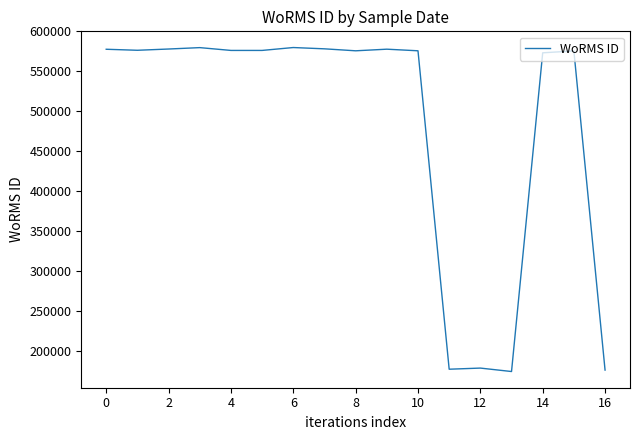

What is the maximum value shown in the chart?

579860.4